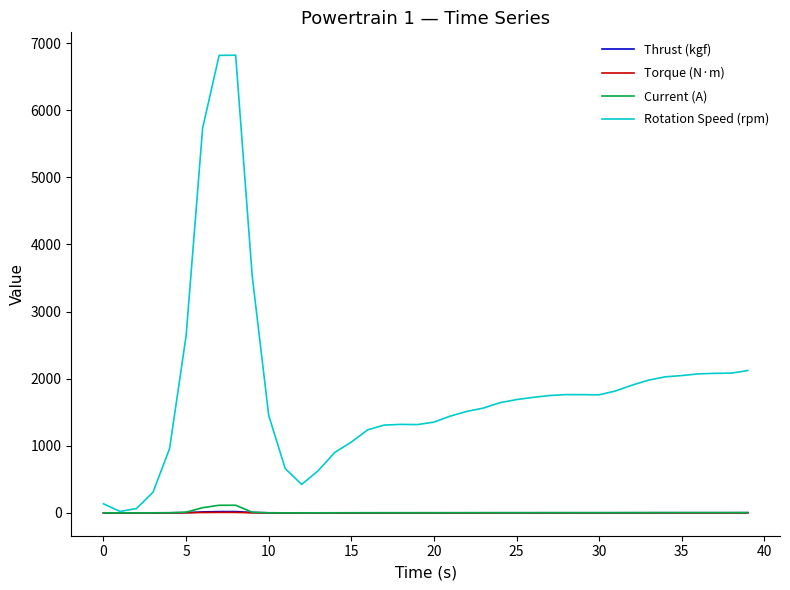

Which series has the largest total across all categories?

Rotation Speed (rpm)